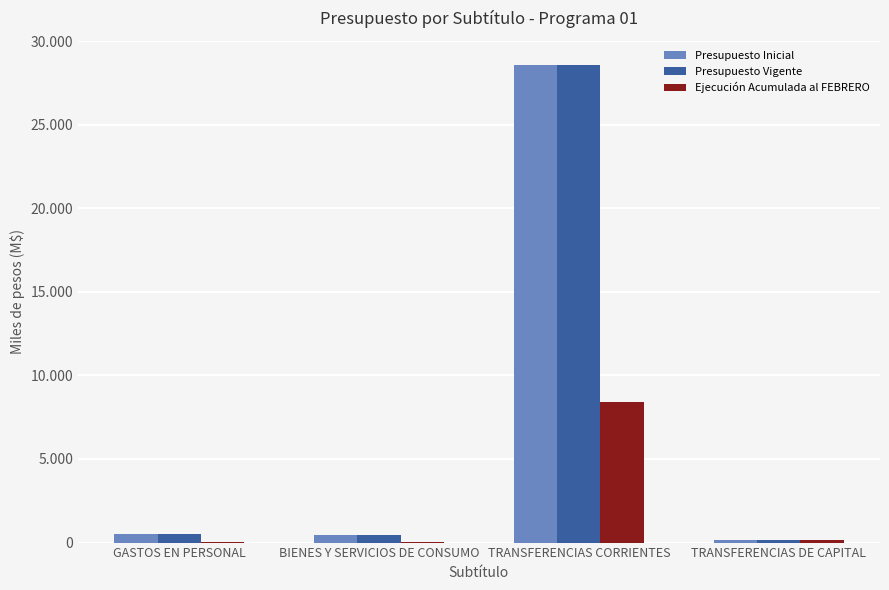

Are the bars horizontal?

No